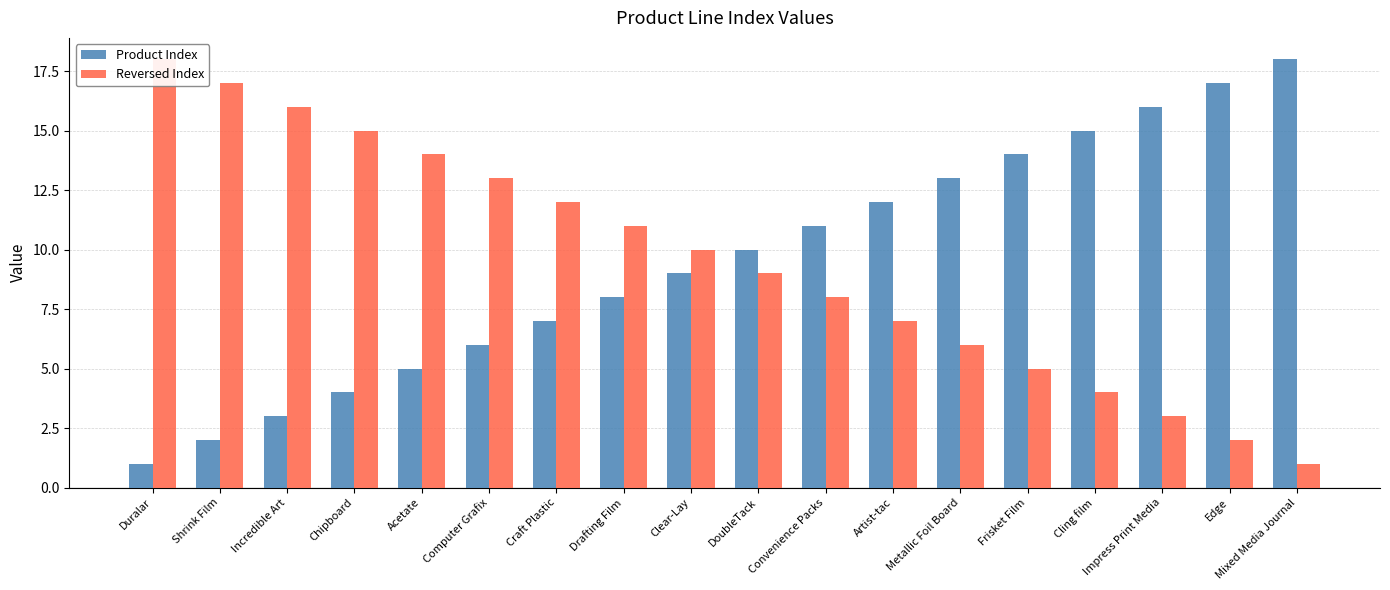

True or false: Reversed Index has a value of 3 at Artist-tac.

False